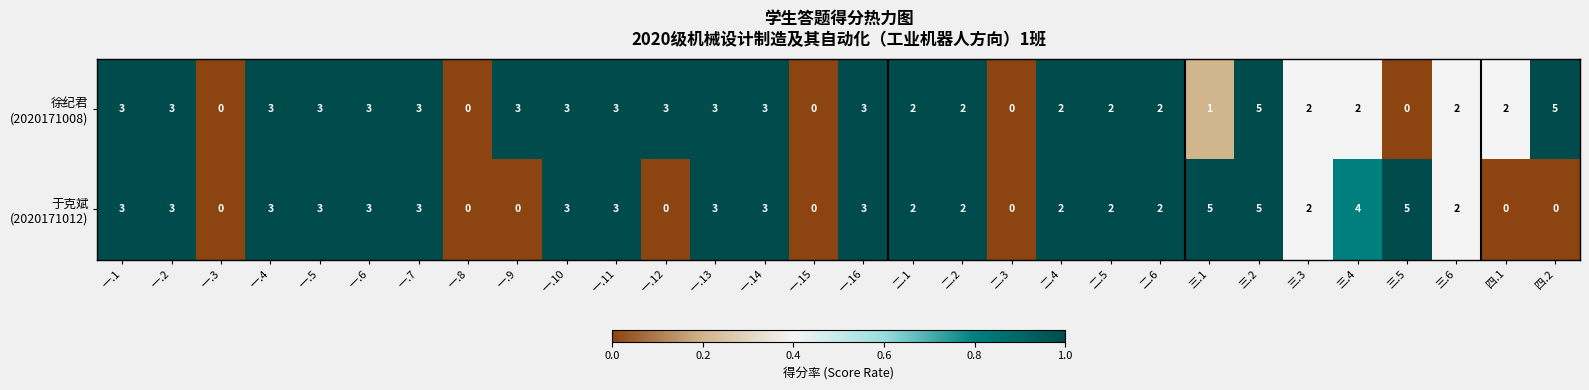

At which category is the sum across all series the highest?

三.2